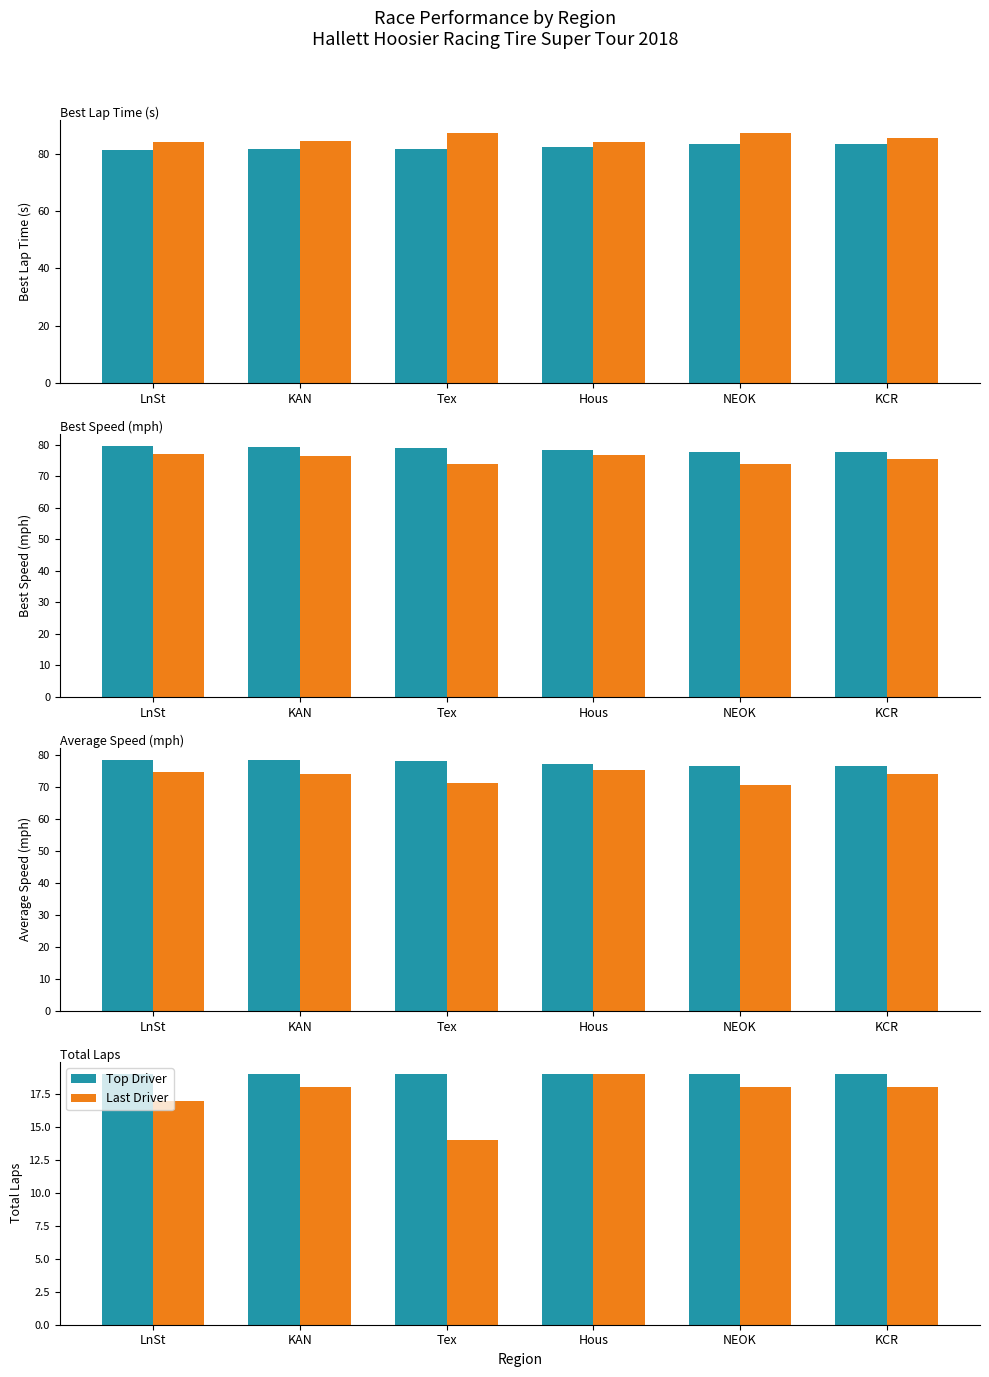

Reading right to left, extract all data points from this chart.

Top Driver: KCR=19	NEOK=19	Hous=19	Tex=19	KAN=19	LnSt=19
Last Driver: KCR=18	NEOK=18	Hous=19	Tex=14	KAN=18	LnSt=17